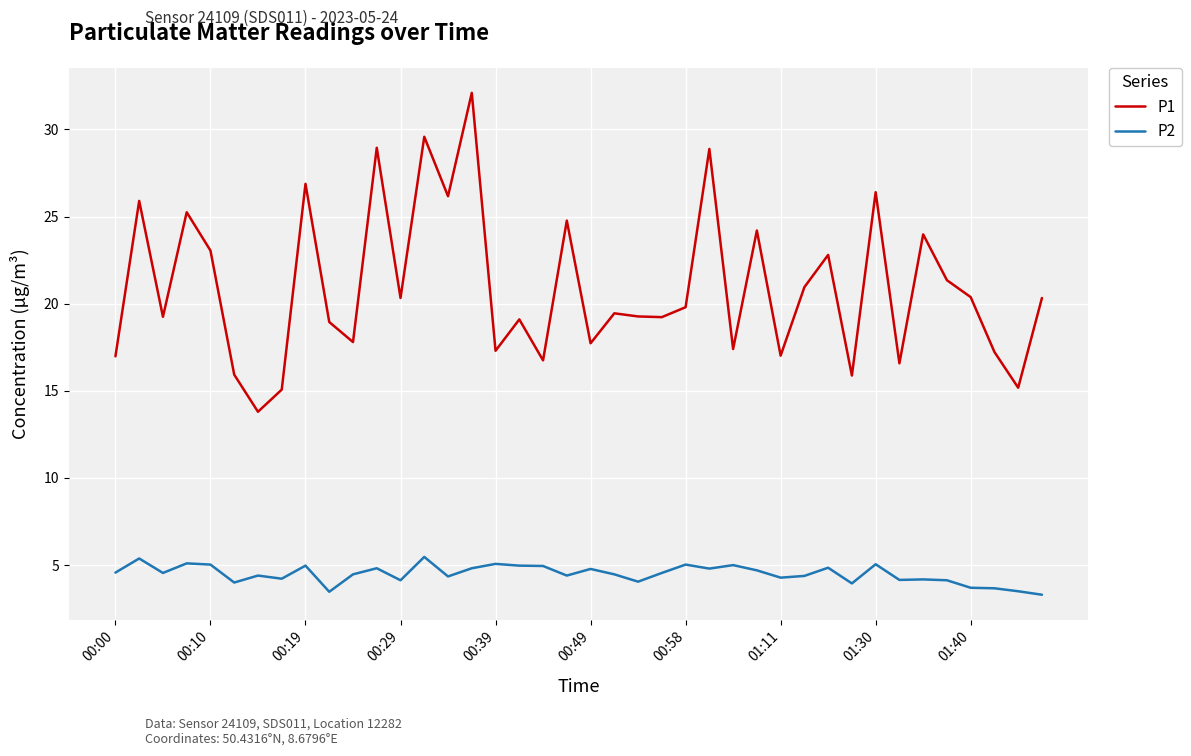

True or false: P2 and P1 cross at least once.

False